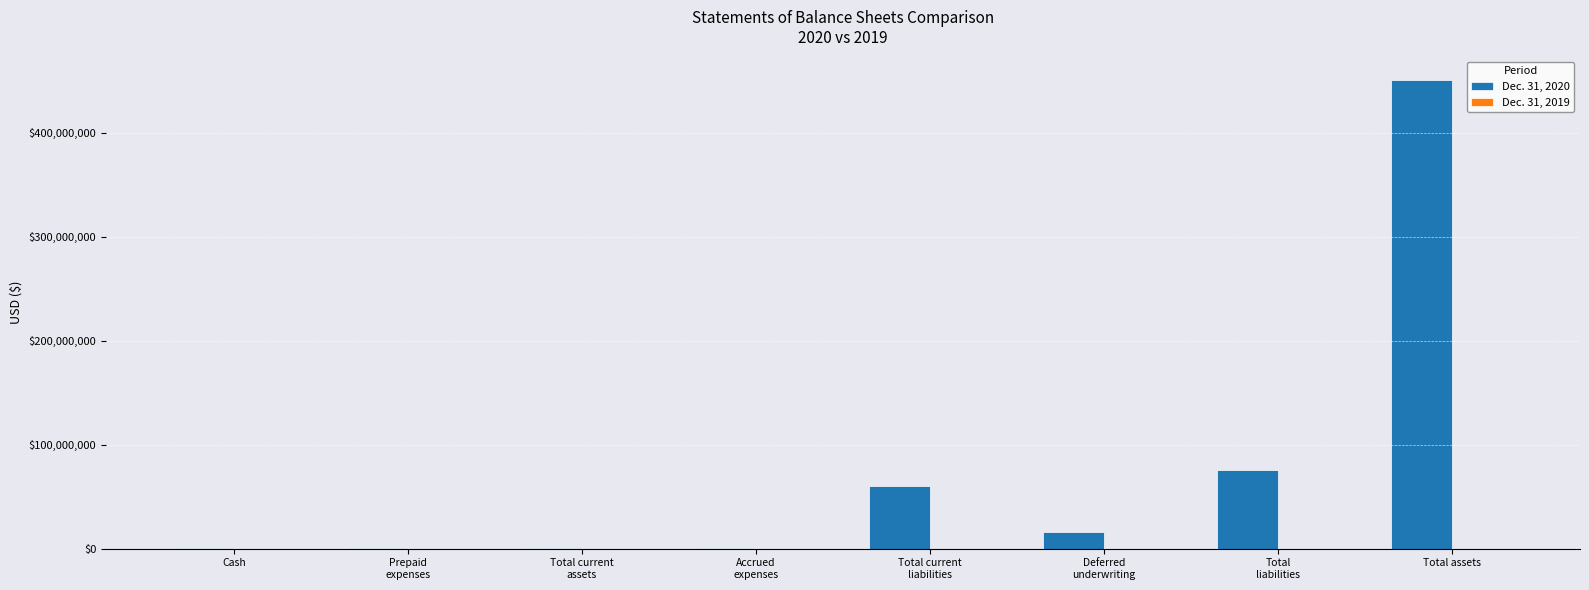

Which series has the largest total across all categories?

Dec. 31, 2020